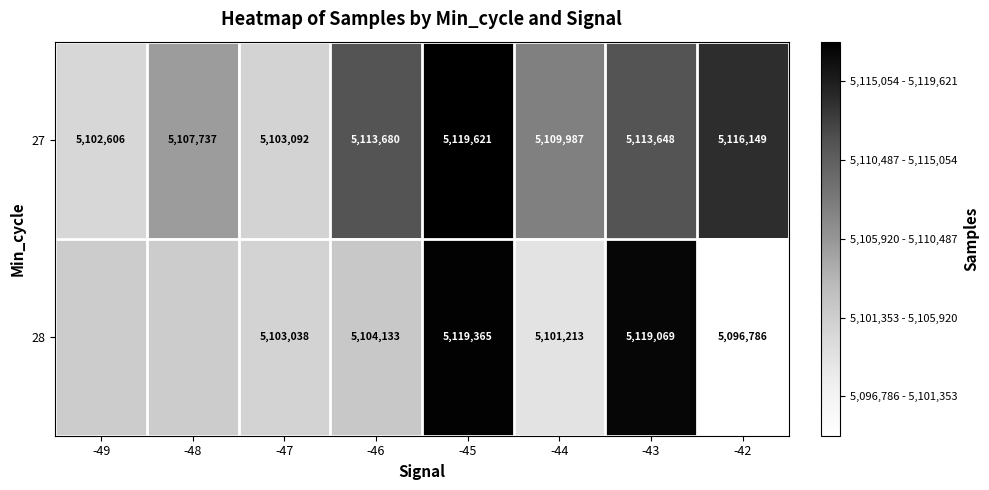

What is the difference between the highest and lowest values at -44?

8774